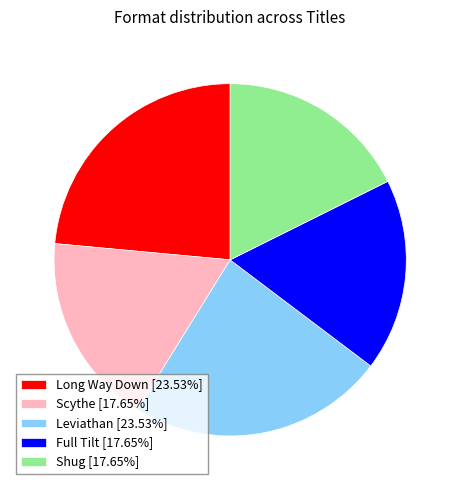

Does Long Way Down [23.53%] represent more than half of the total?

No